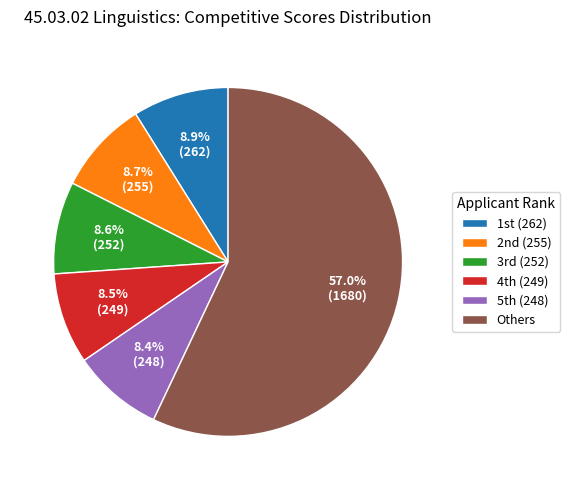

Which slice is the largest?

Others